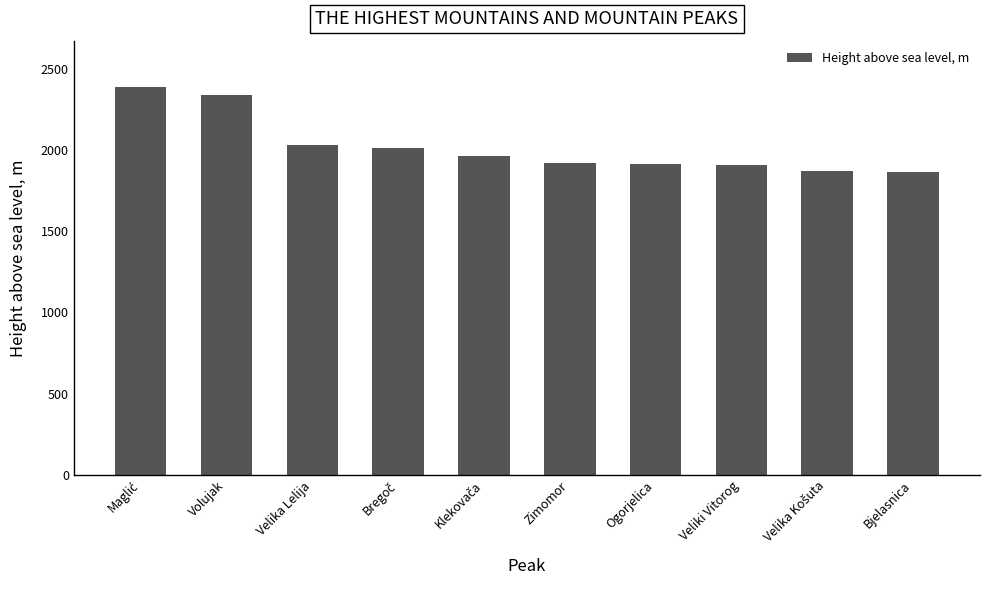

What is the smallest value displayed?

1867